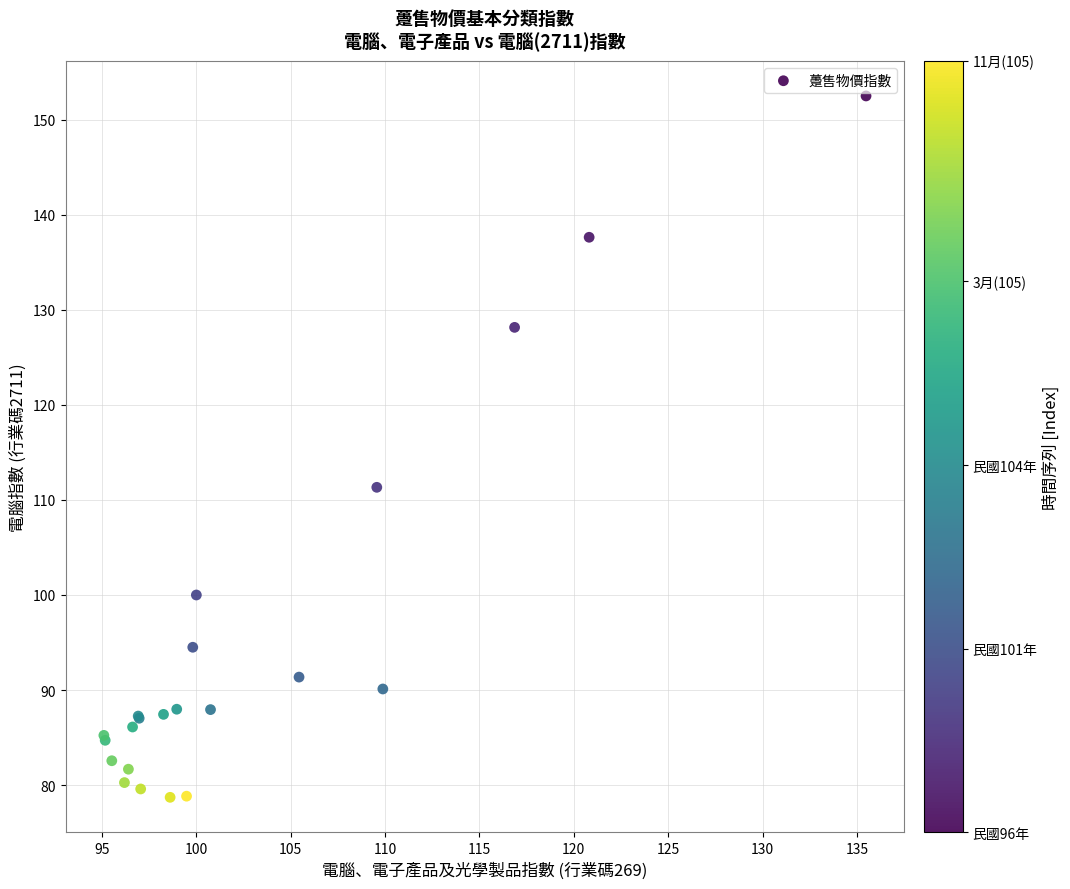

What Y value in the scatter plot is closest to 115?

111.3